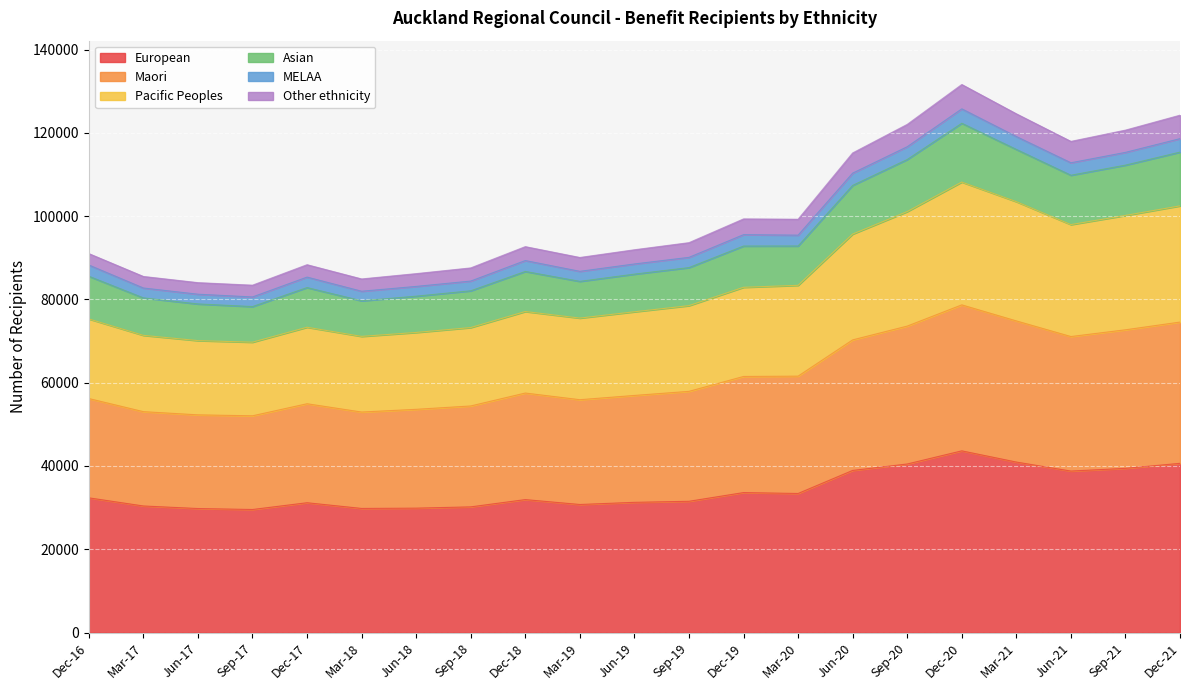

Which category has the highest value in the European series?

Dec-20